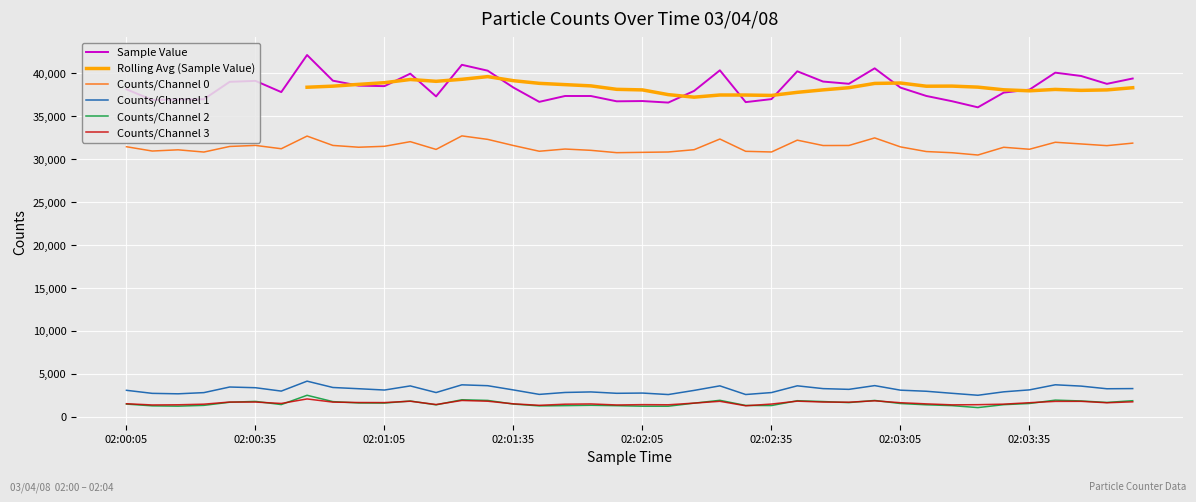

How many data points does each series have?

40